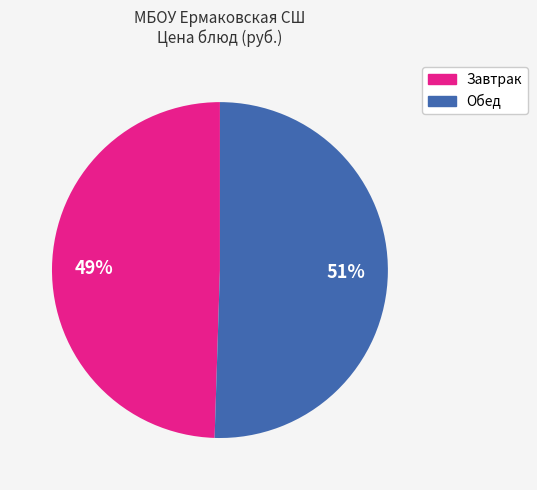

Is there a majority slice in this chart?

Yes